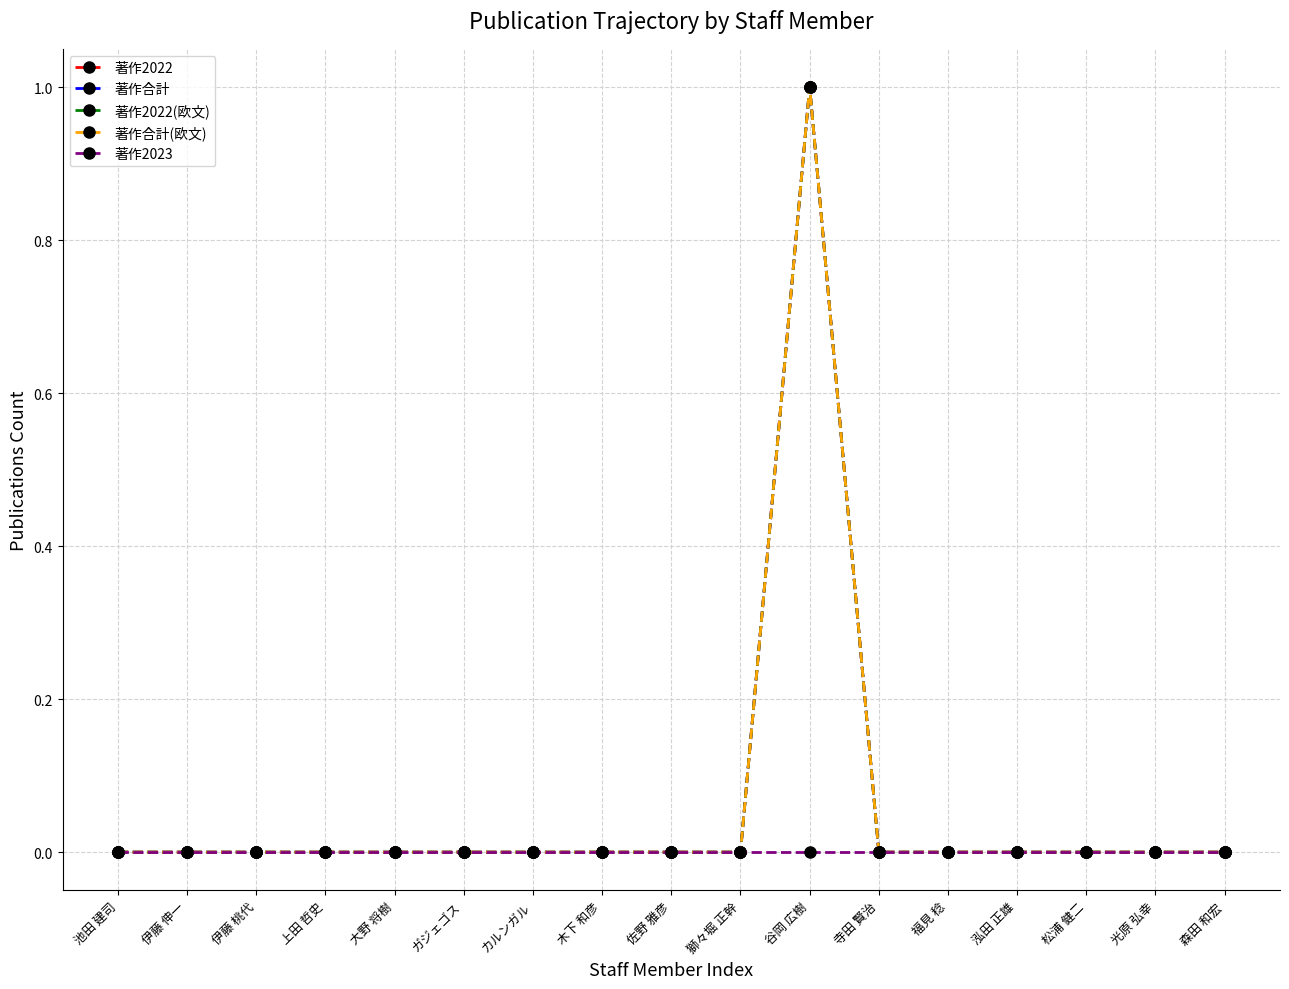

What is the difference between the 著作2022 values at 上田 哲史 and 谷岡 広樹?

1